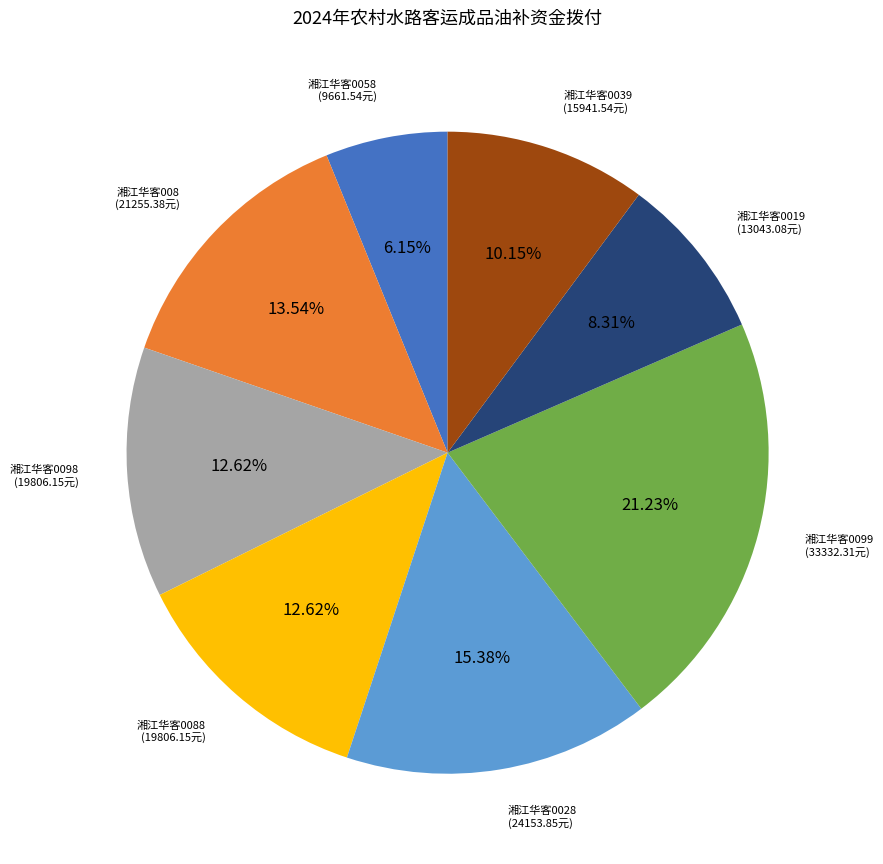

Is there any slice that represents more than half of the pie?

No